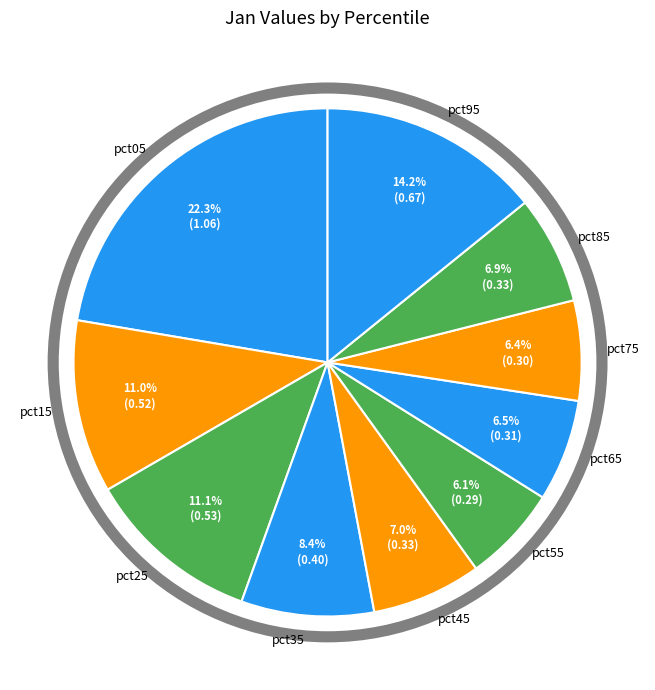

Approximately how many times larger is the value at pct65 compared to pct05?

0.3